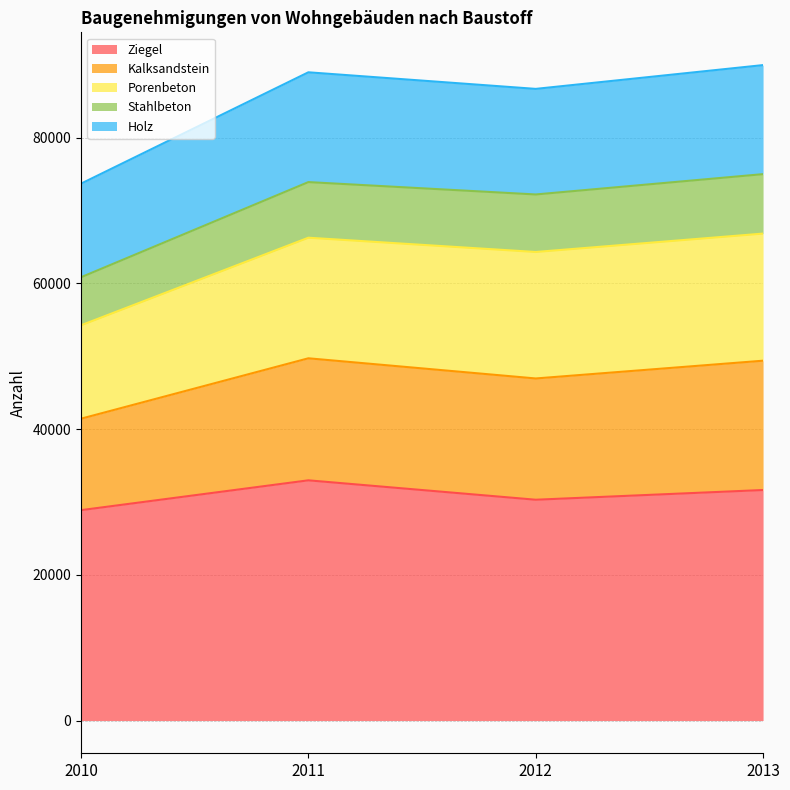

What is the maximum value for Ziegel?

32958